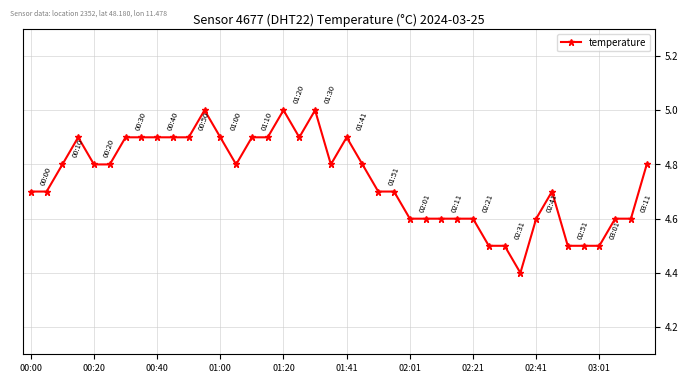

What is the greatest value displayed?

5.0